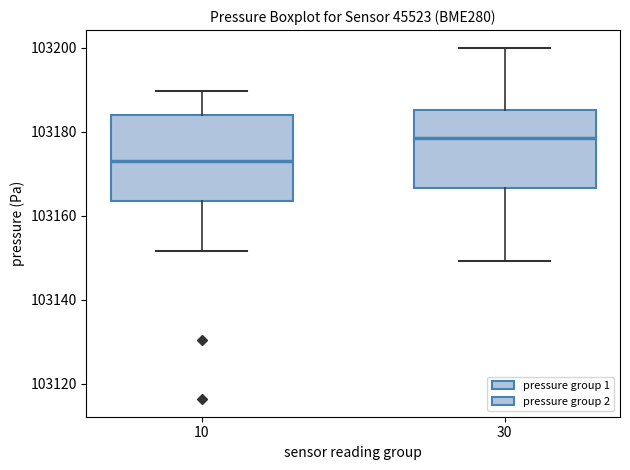

Which box has the lowest median line?

10